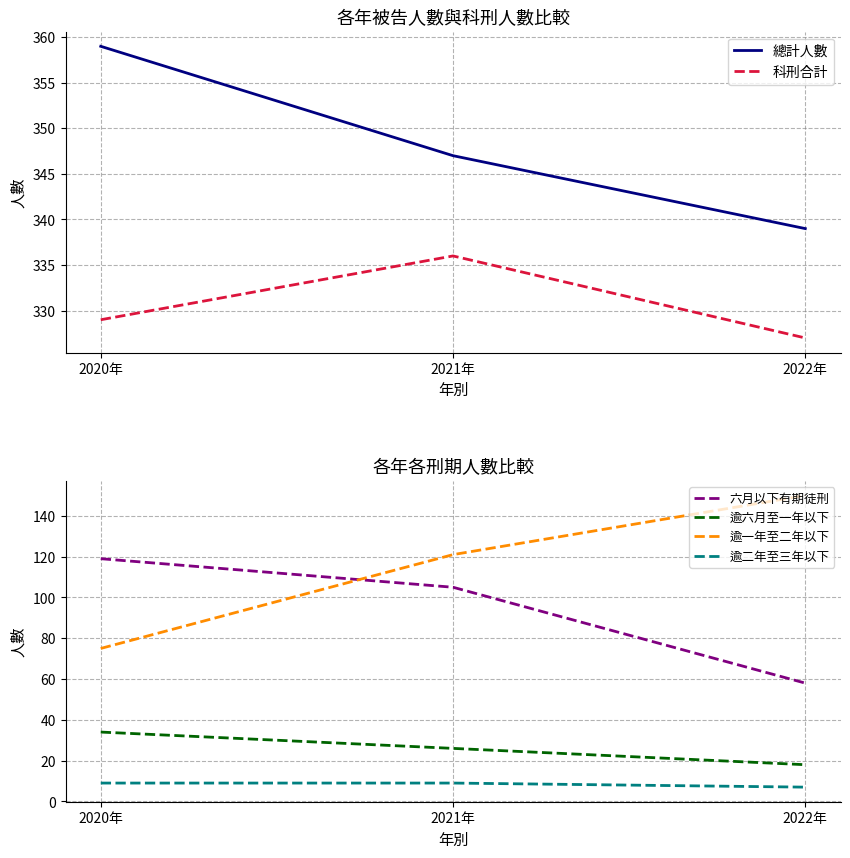

True or false: 逾二年至三年以下 has a value of 16 at 2021年.

False